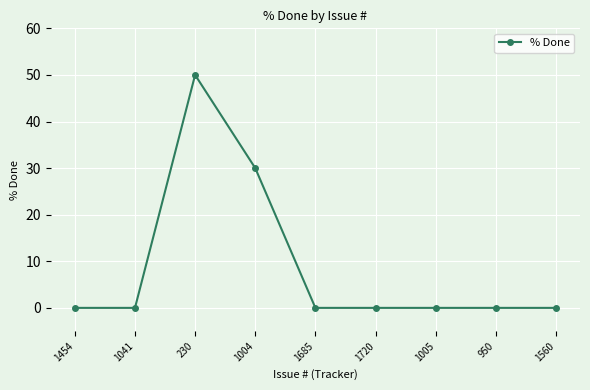

Where is the first local maximum?

230